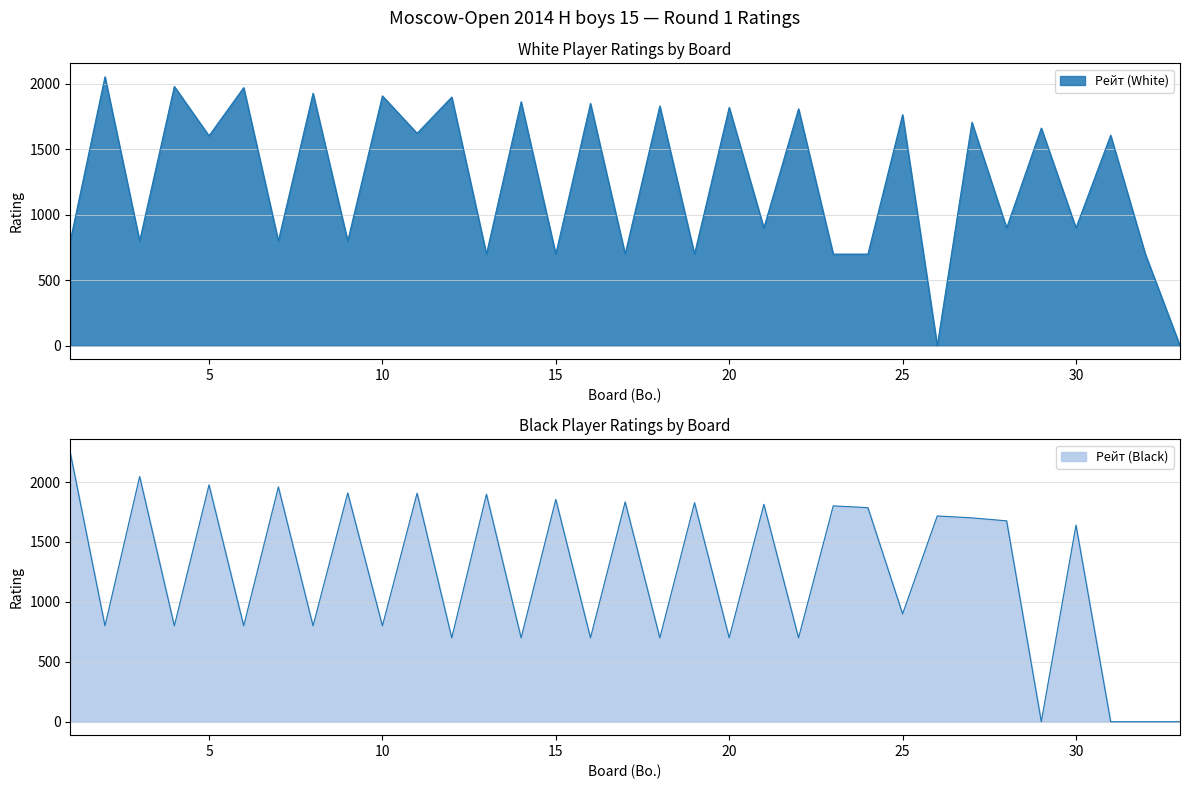

Which label corresponds to the smallest value in the chart?

26